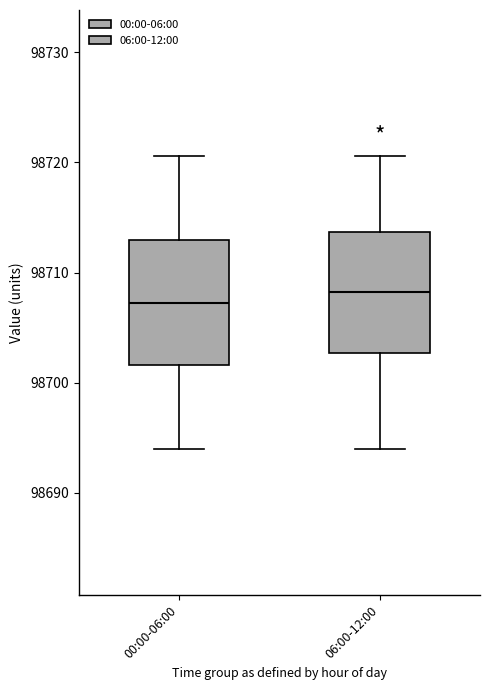

Reading left to right, read every box against the y-axis: the position of its median line, the range the box covers, and the ends of its whiskers. The values are not printed on the chart, so give them approximately, as read against the axis.

00:00-06:00: median 98707, box 98702 to 98713, whiskers 98694 to 98721
06:00-12:00: median 98708, box 98703 to 98714, whiskers 98694 to 98721